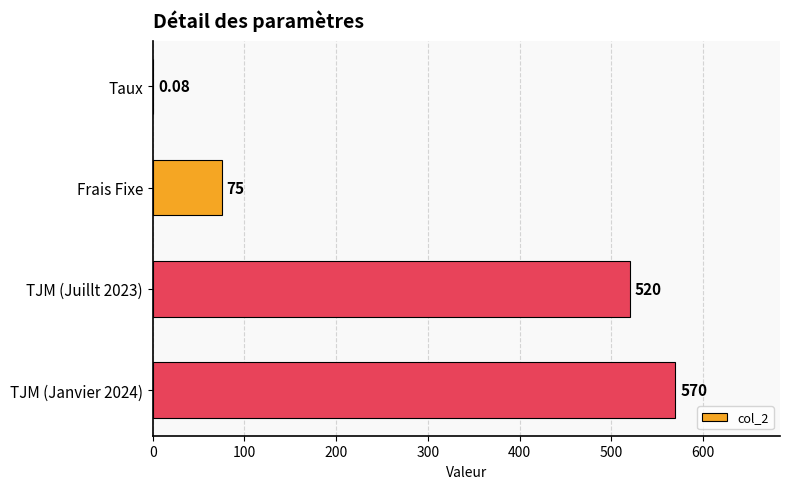

Where is the data nearest to the value 285?

Frais Fixe